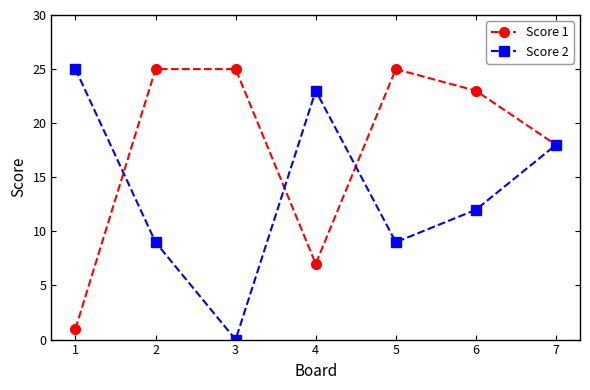

Reading left to right, transcribe all the data shown in this chart.

Score 1: 1	25	25	7	25	23	18
Score 2: 25	9	0	23	9	12	18